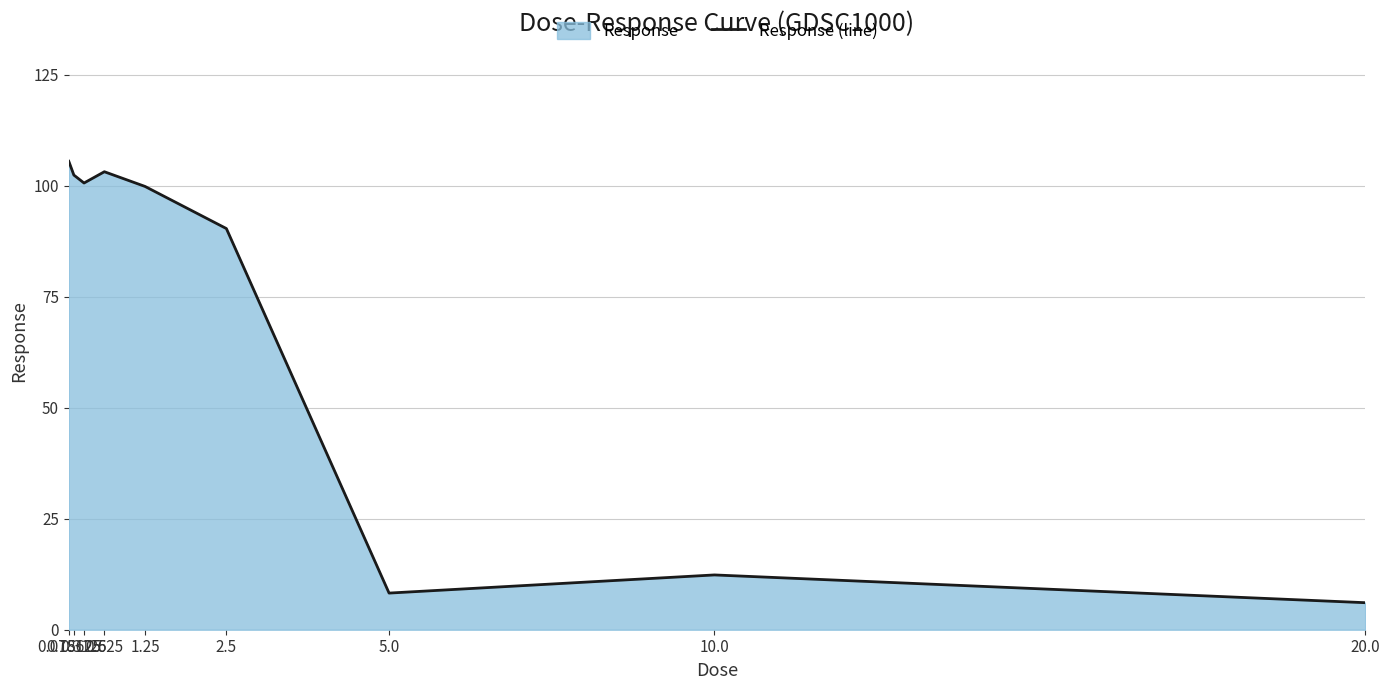

True or false: there are more than 0 points higher than both neighbors.

True